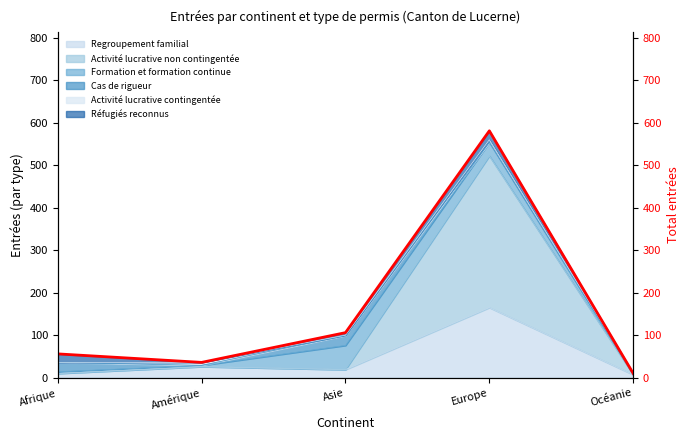

Which label corresponds to the largest value in the chart?

Europe